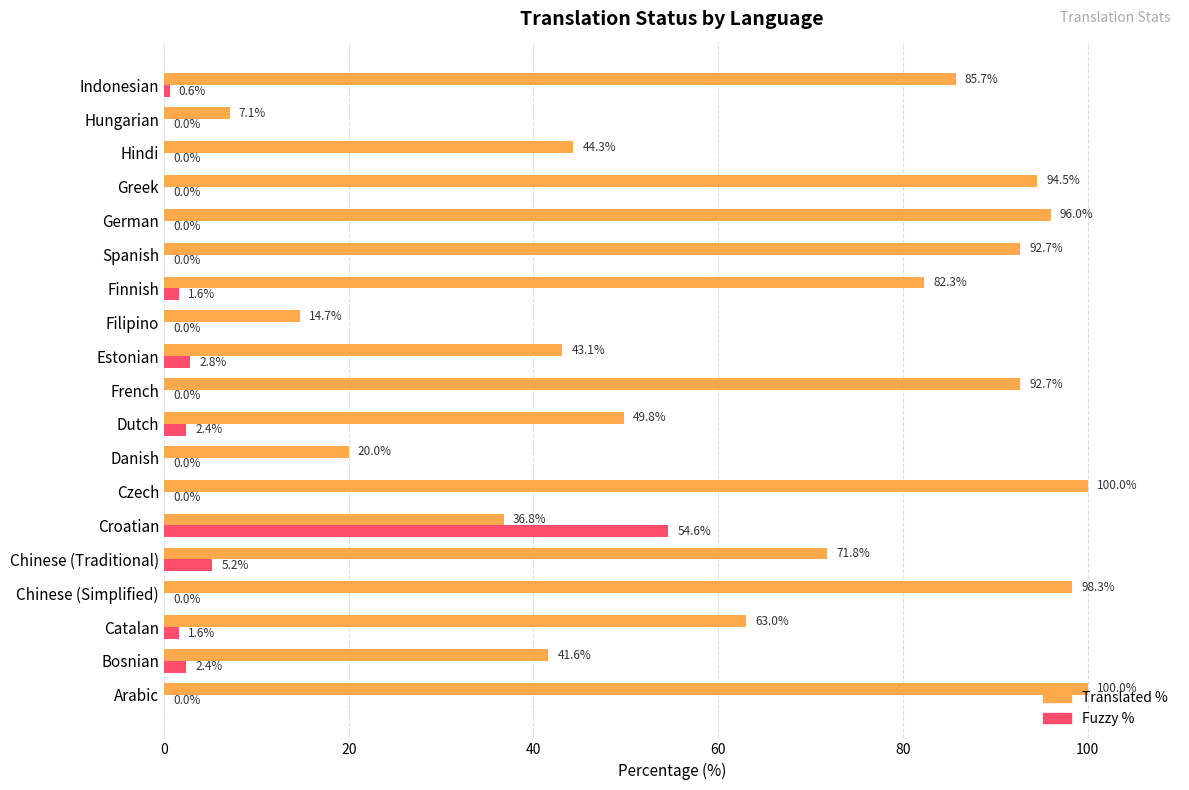

What is the total value across all series at Hindi?

44.3